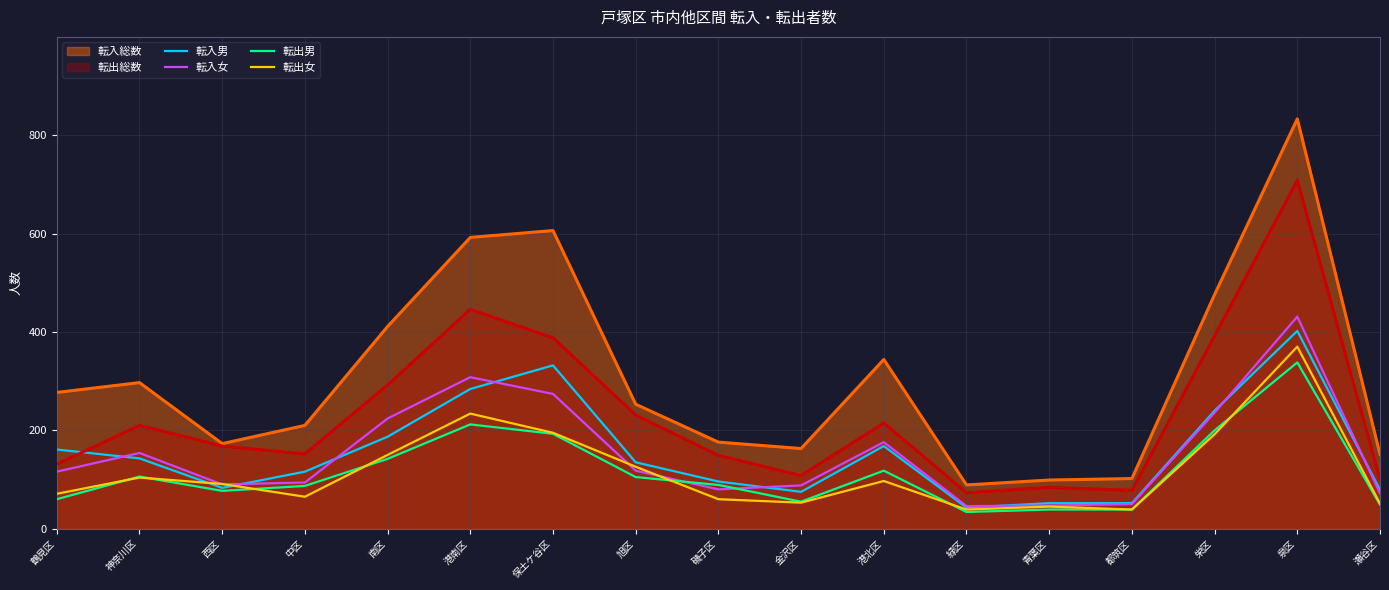

Is it true that 転出男 equals 142 at 南区?

True